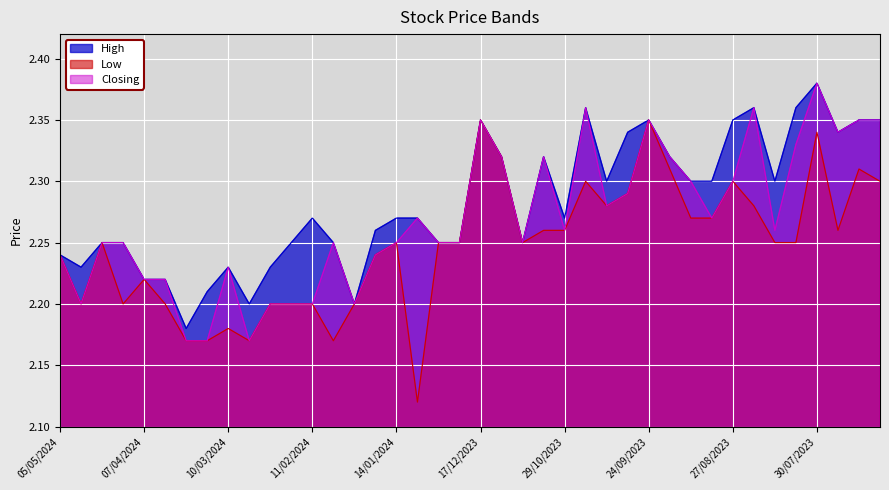

What is the approximate value of High at 24/09/2023?

2.4